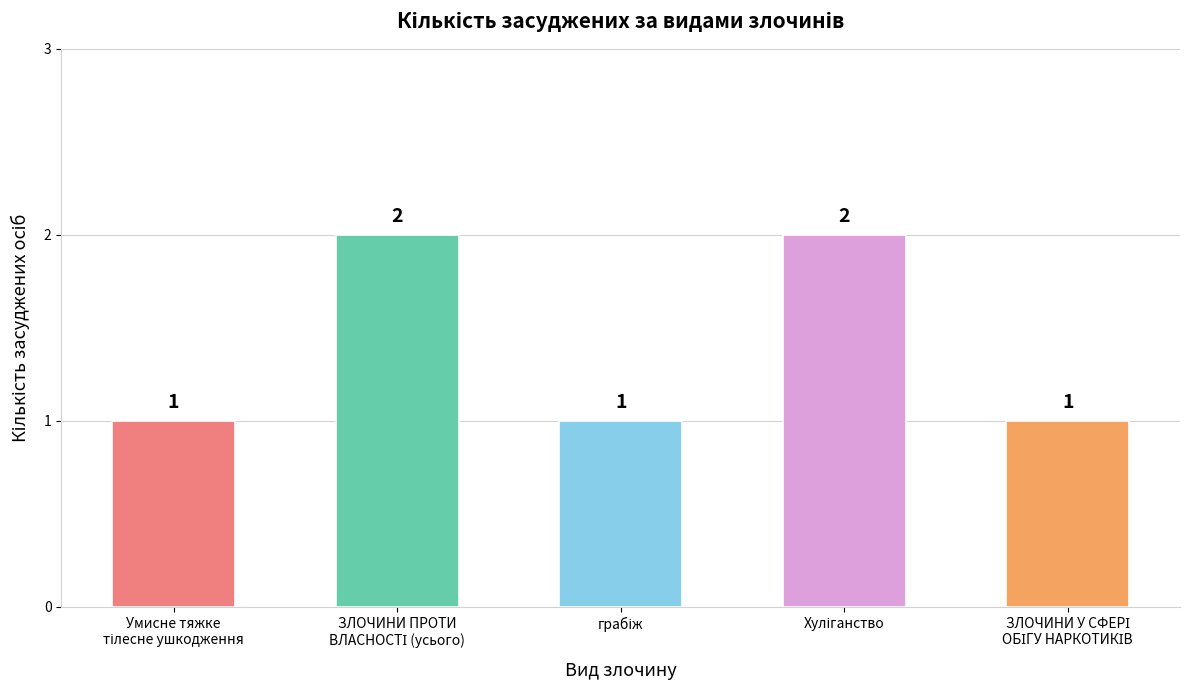

Does the chart contain any negative values?

No